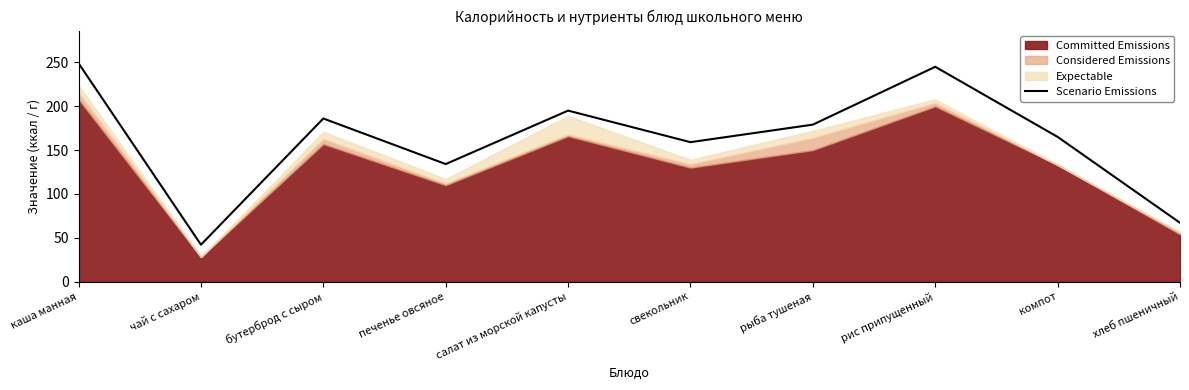

What is the change in value from свекольник to хлеб пшеничный?

-92